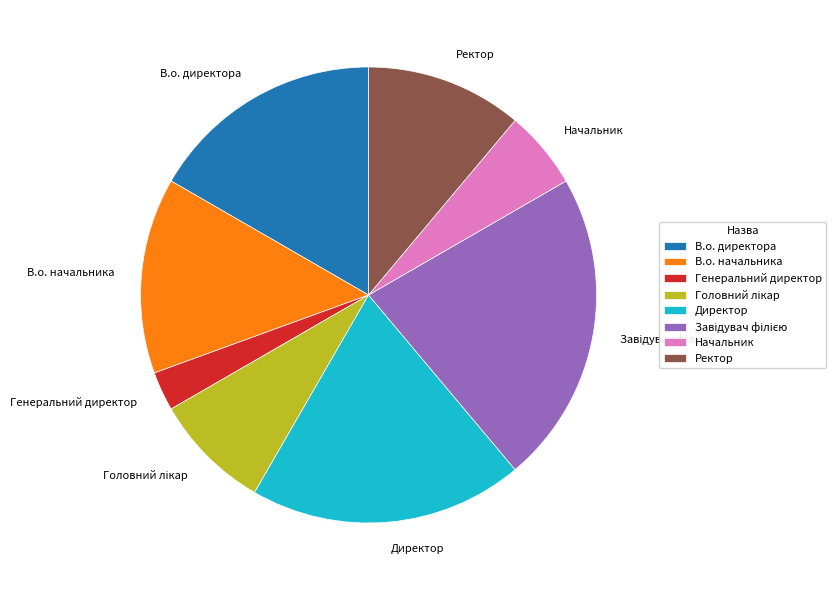

How many segments does this pie chart have?

8